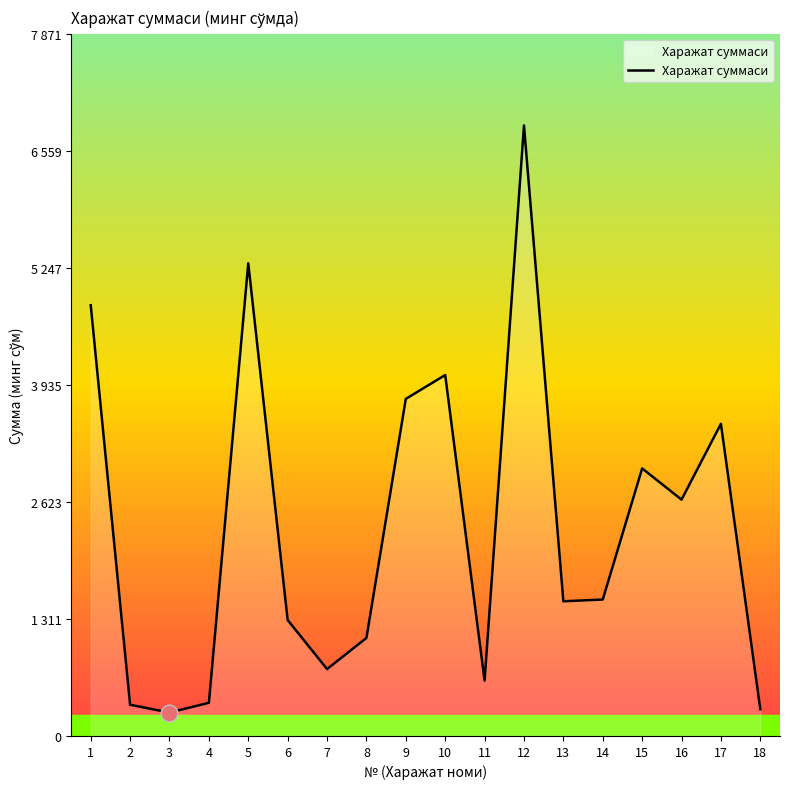

Is it true that the value at 4 is 372.2?

True